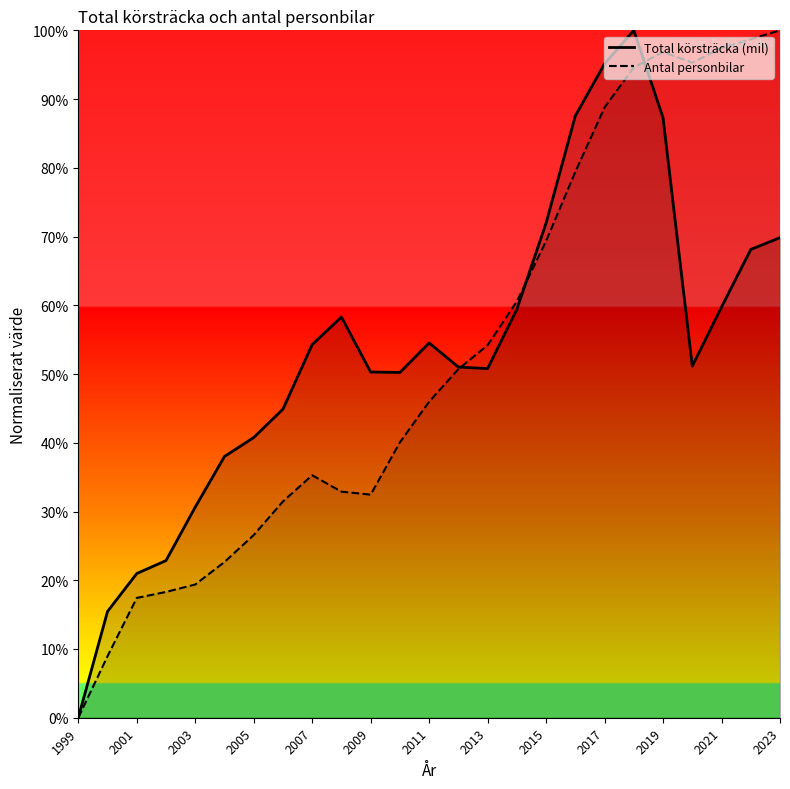

List the series in order of their peak value, lowest first.

Total körsträcka (mil), Antal personbilar